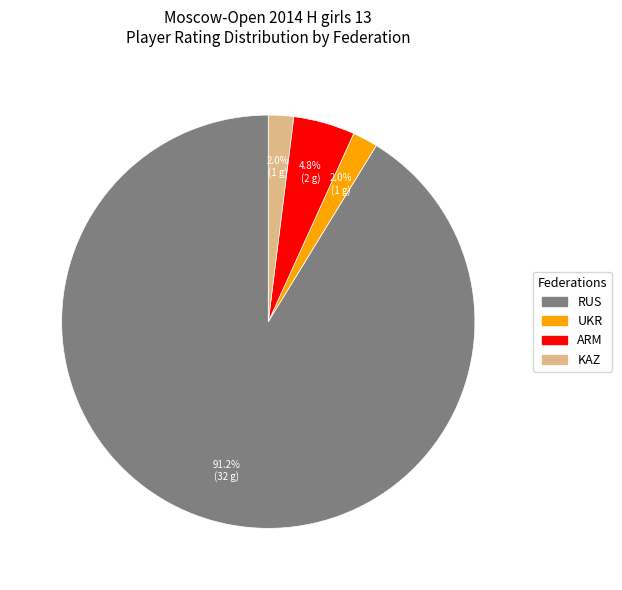

Which category has the biggest portion of the pie?

RUS